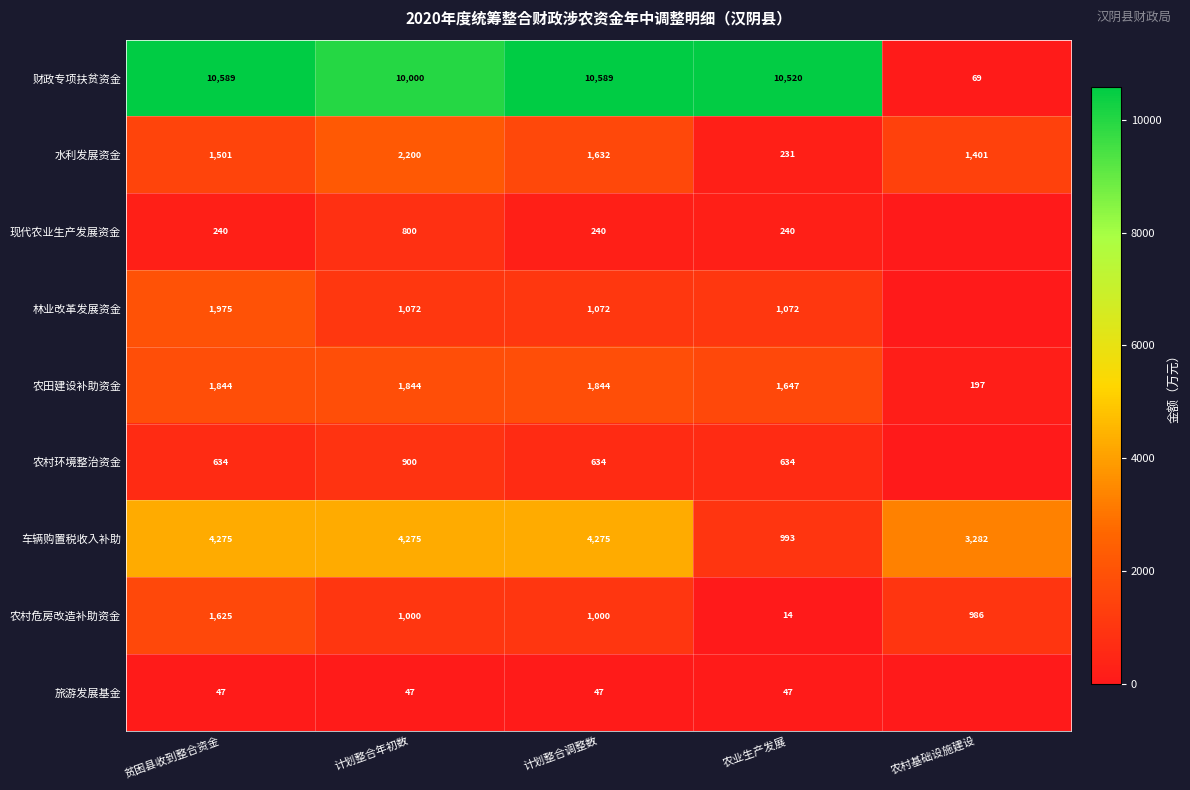

Between 贫困县收到整合资金 and 农业生产发展, which series saw the biggest shift?

车辆购置税收入补助